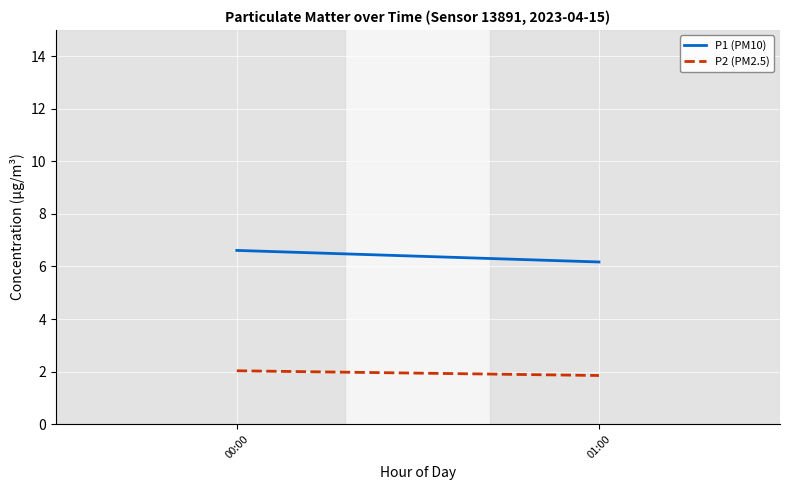

Does the chart display data point markers on the line(s)?

No